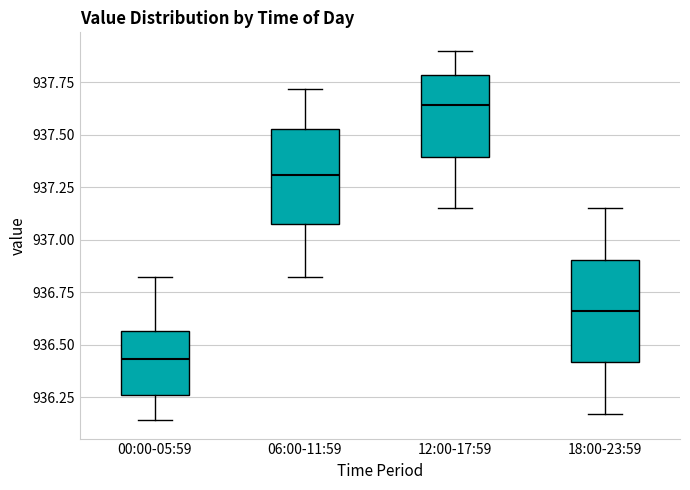

Where does the lower whisker of the box for 12:00-17:59 end on the y-axis? The values are not printed on the chart, so give them approximately, as read against the axis.

937.15